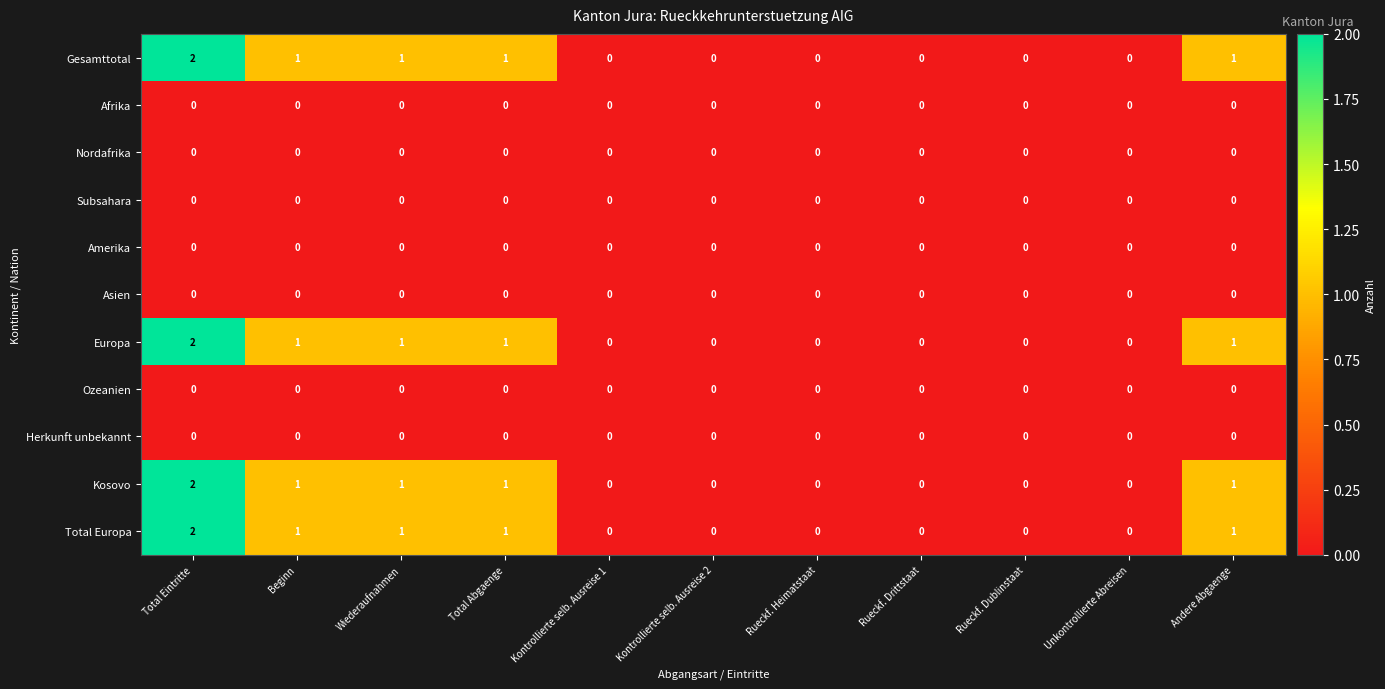

At which category is the sum across all series the highest?

Total Eintritte